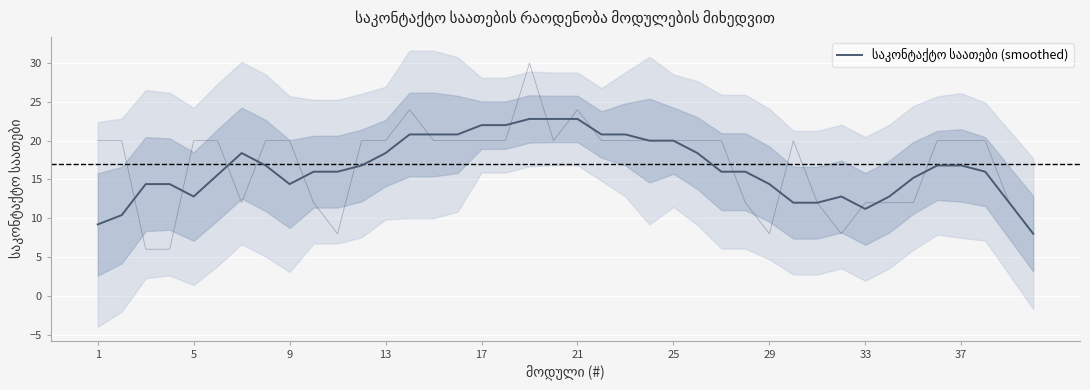

What is the sum of all values?

660.4